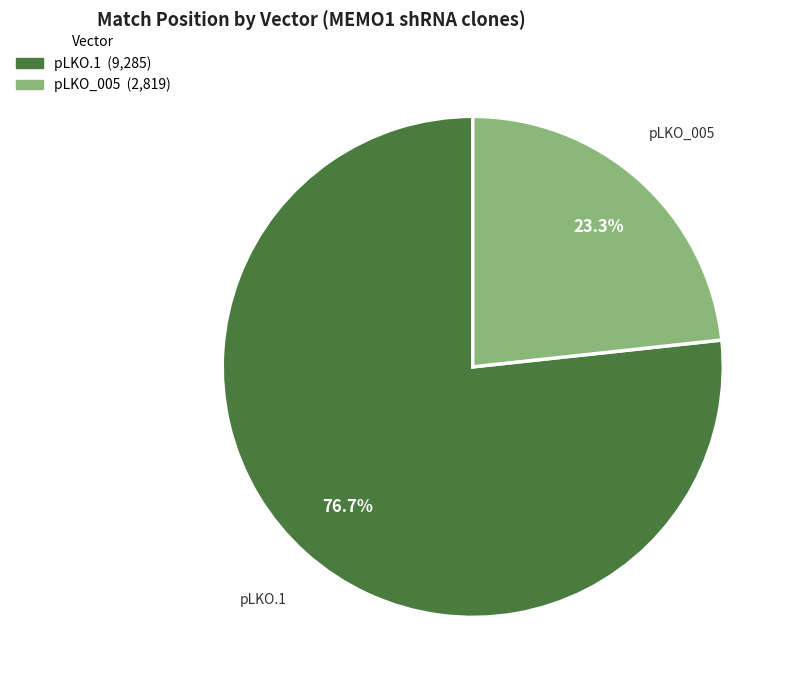

Is there a majority slice in this chart?

Yes